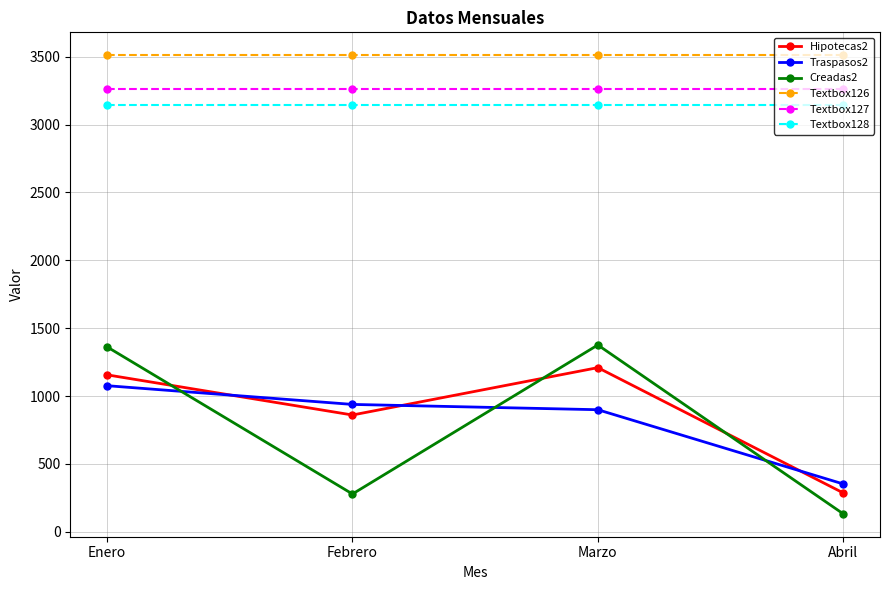

Which series has the largest total across all categories?

Textbox126